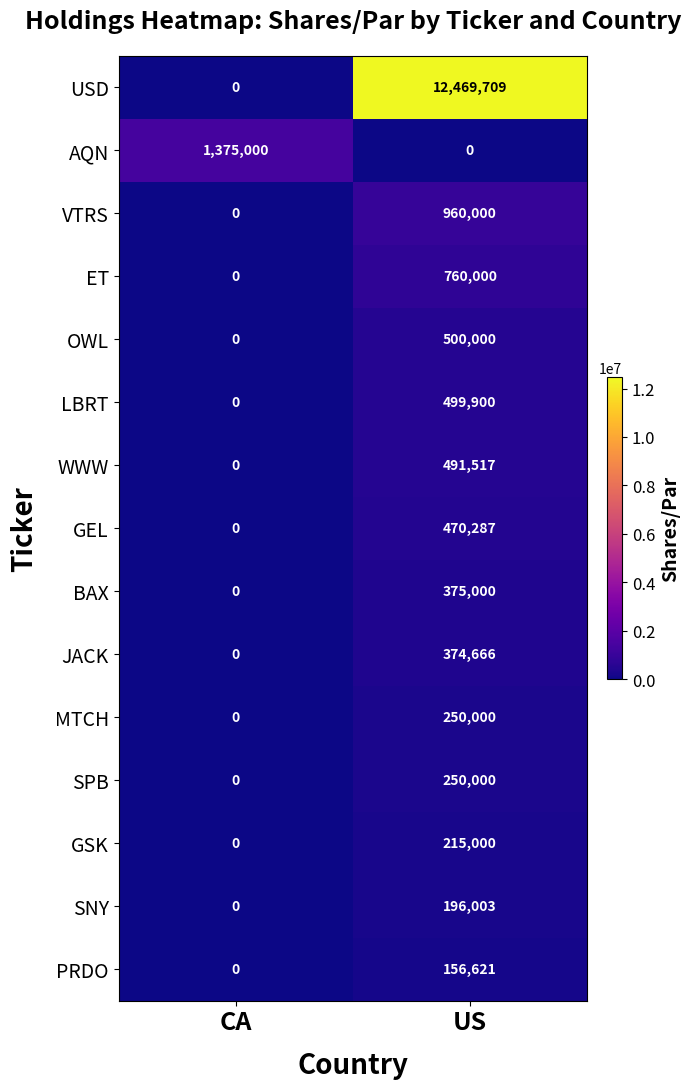

How many distinct data groups are displayed?

15